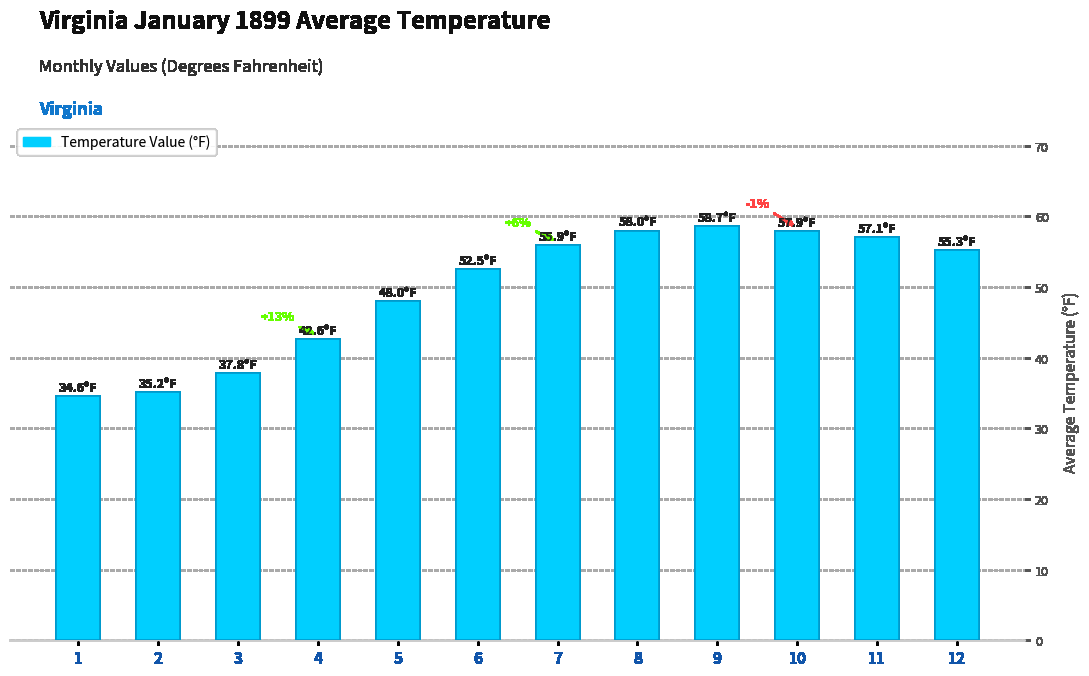

How many bars are there in total?

12